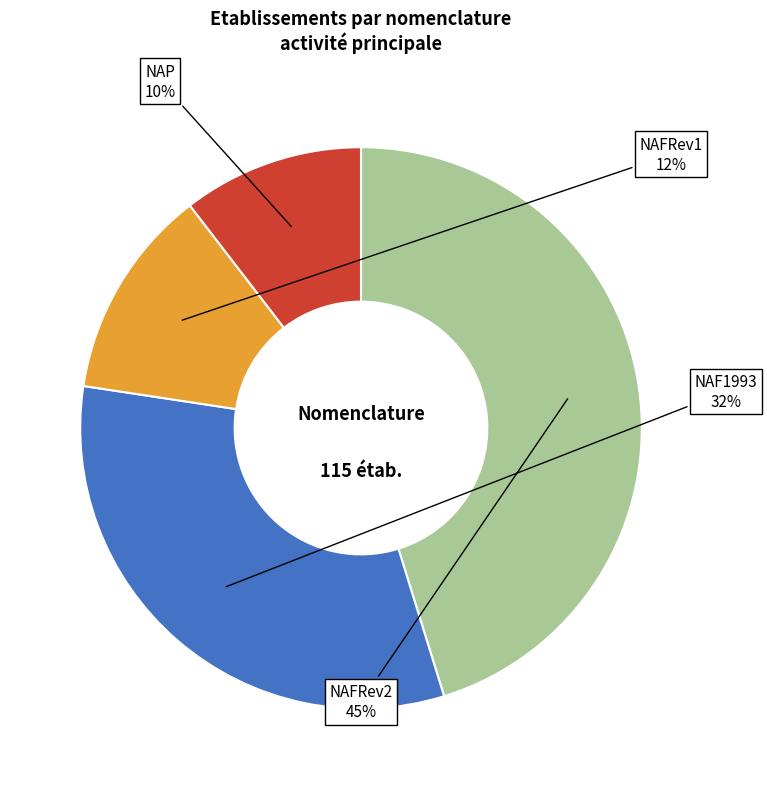

How many segments does this pie chart have?

4